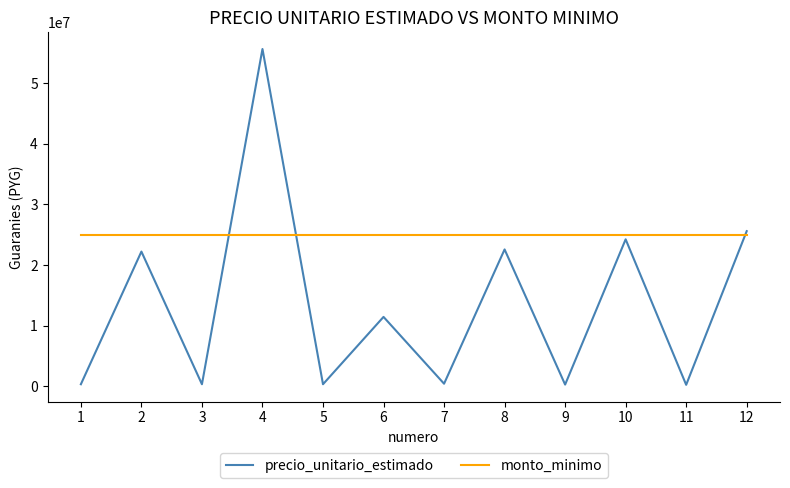

Read the monto_minimo value at 5.

25000000